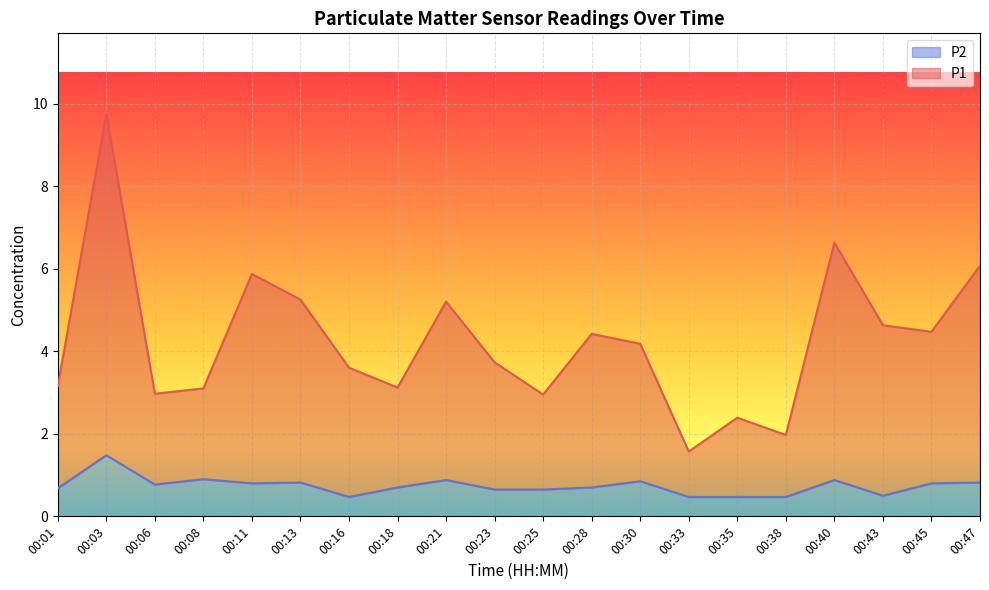

What is the sum of the P2 values at 00:33 and 00:18?

1.2